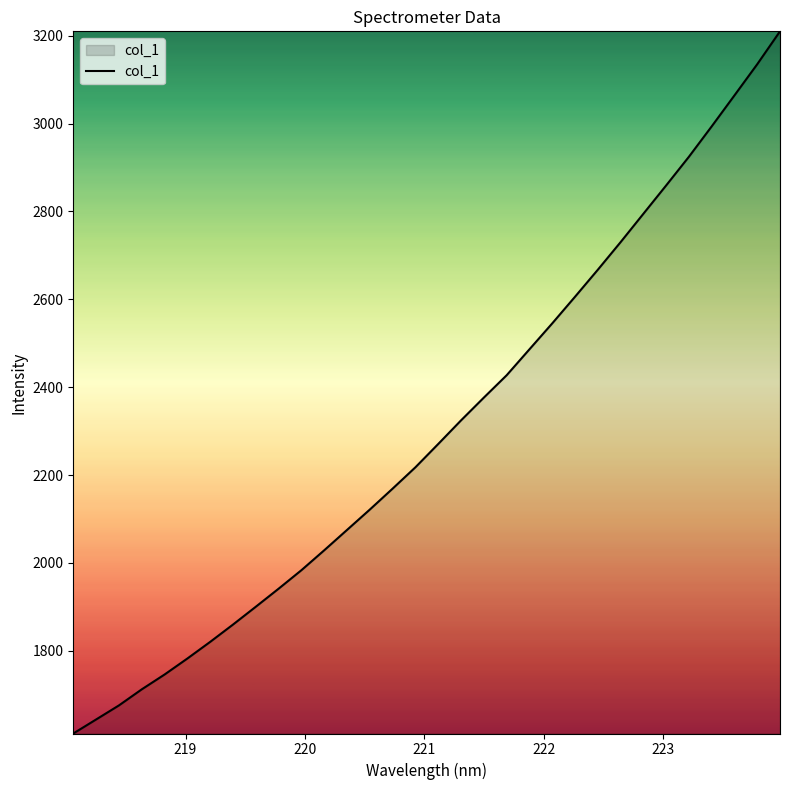

What is the greatest value displayed?

3210.2